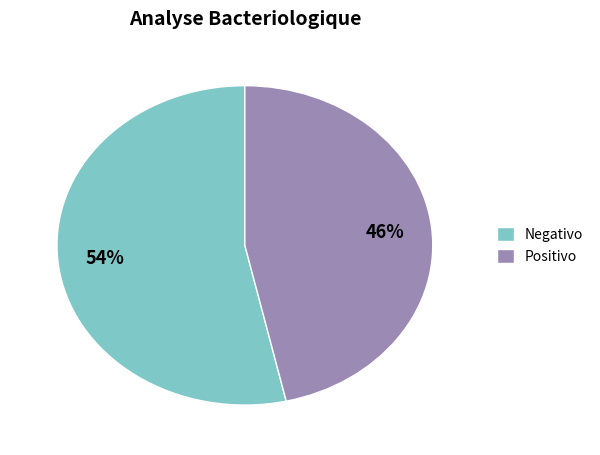

Is the sum of Positivo and Negativo greater than half?

Yes